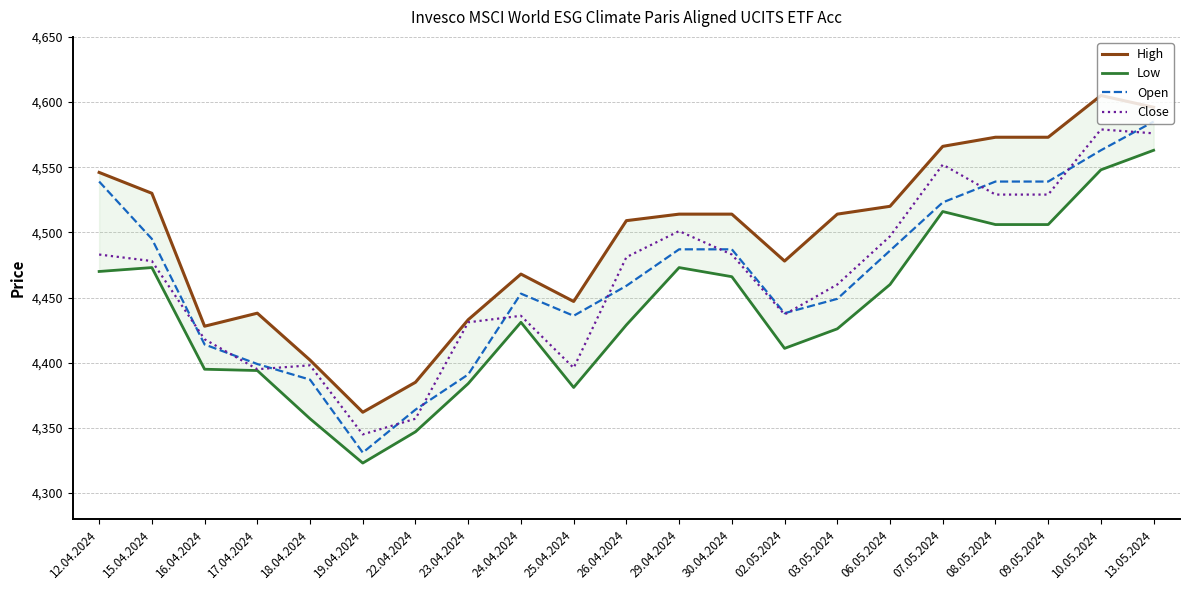

True or false: Close and Low intersect in this chart.

False